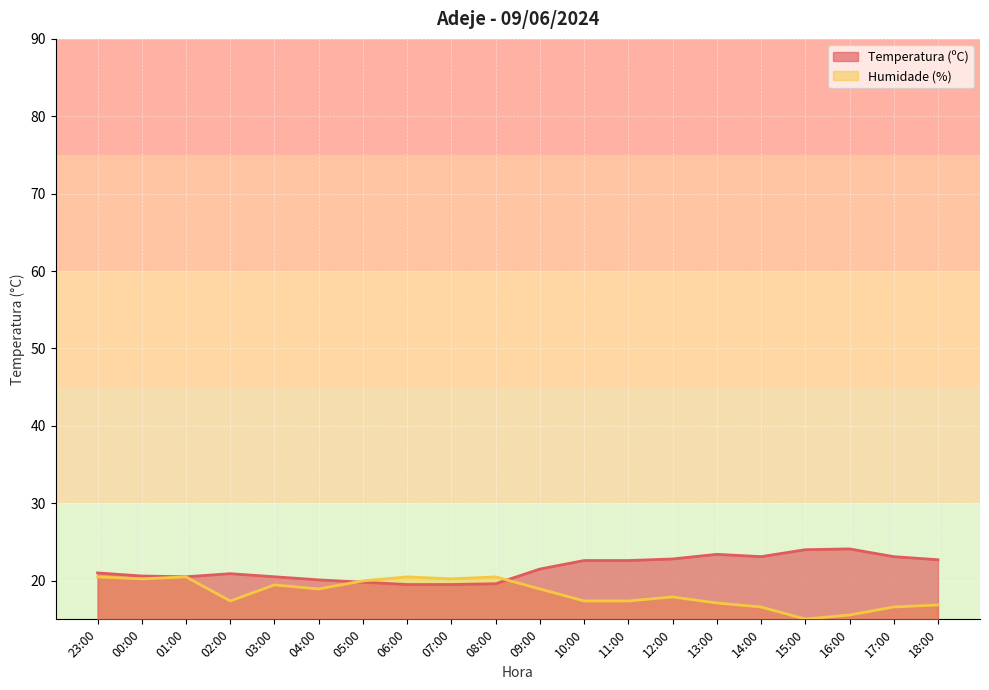

The Temperatura (ºC) series shows 38.2 at 13:00. True or false?

False